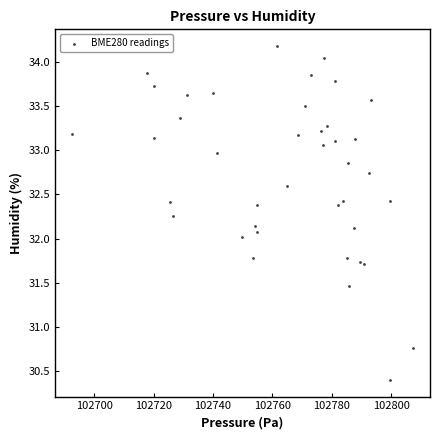

What is the range of Y values (max minus min)?

3.8